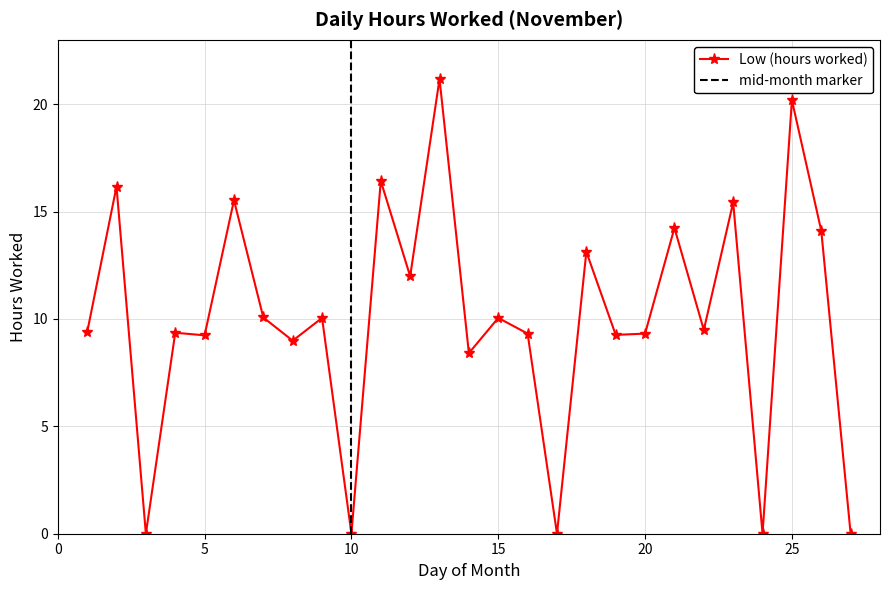

List the labels in order of value, smallest first.

3, 10, 17, 24, 27, 14, 8, 5, 19, 16, 20, 4, 1, 22, 9, 15, 7, 12, 18, 26, 21, 23, 6, 2, 11, 25, 13